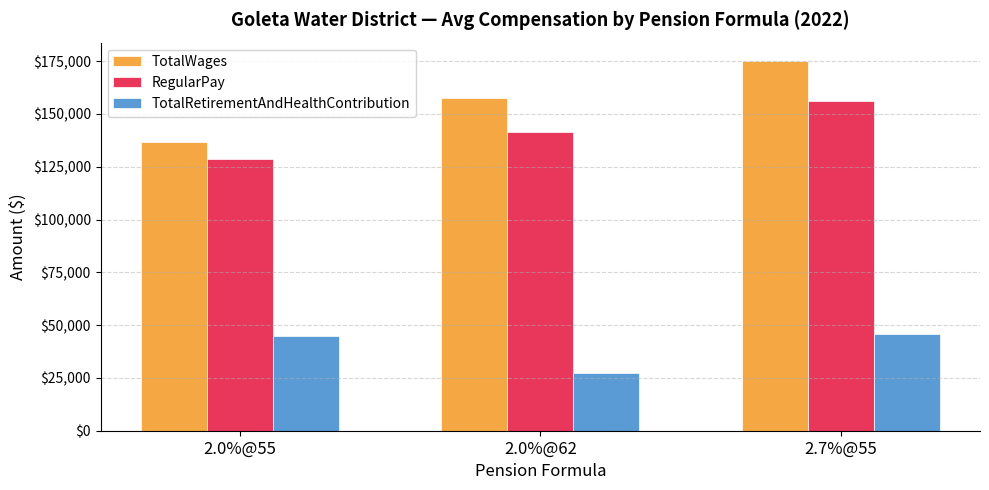

Is it true that TotalWages equals 84584 at 2.0%@55?

False